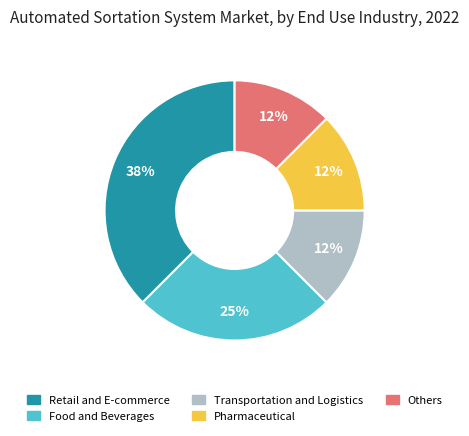

Is there any slice that represents more than half of the pie?

No